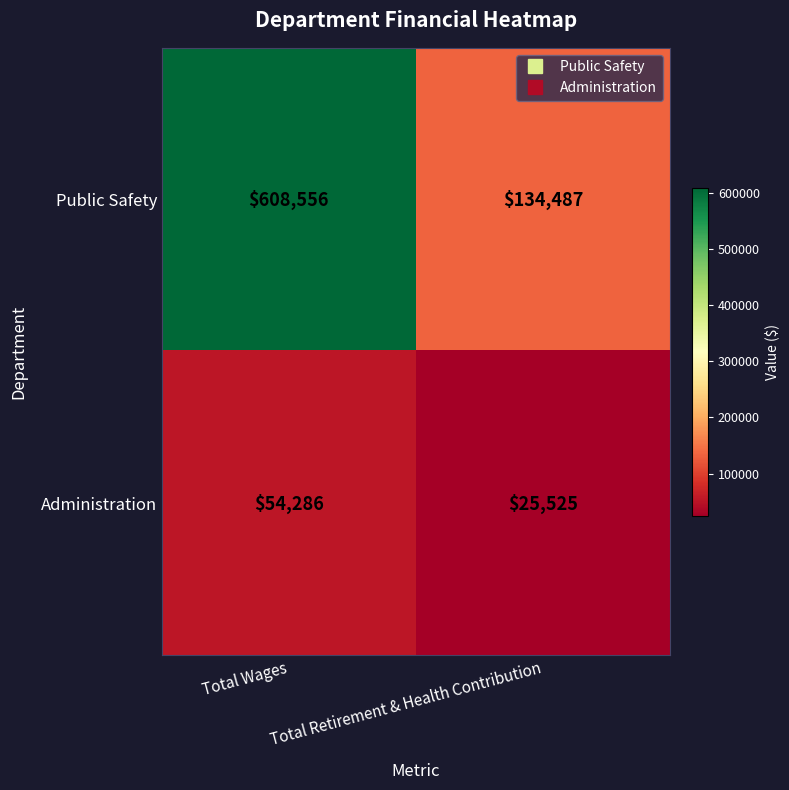

Where is Public Safety nearest to the value 371521?

Total Retirement & Health Contribution